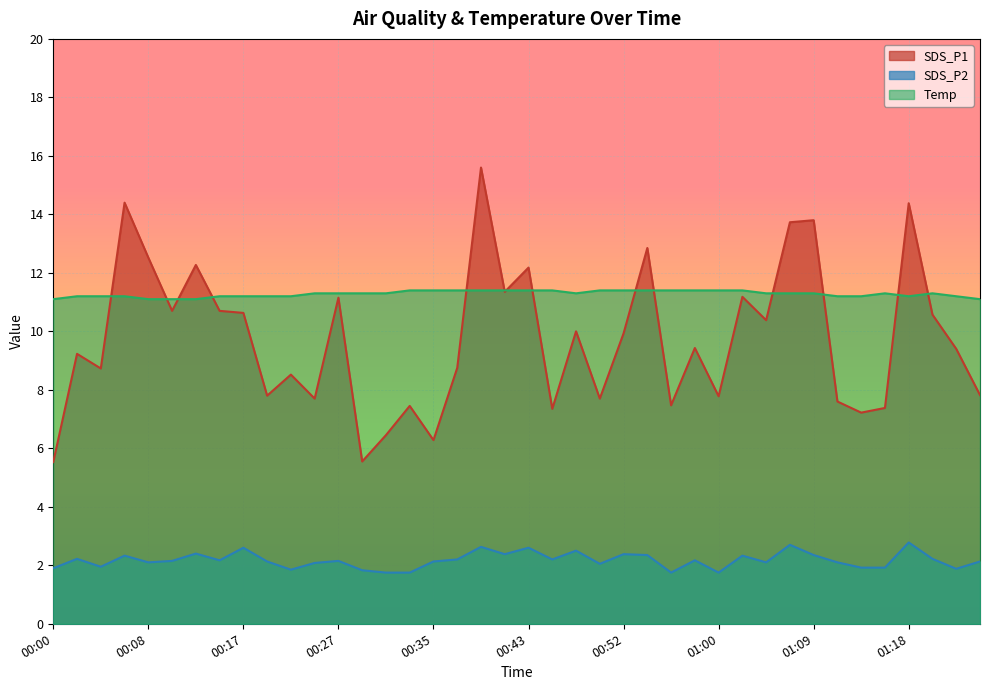

Which series has the widest spread of values?

SDS_P1